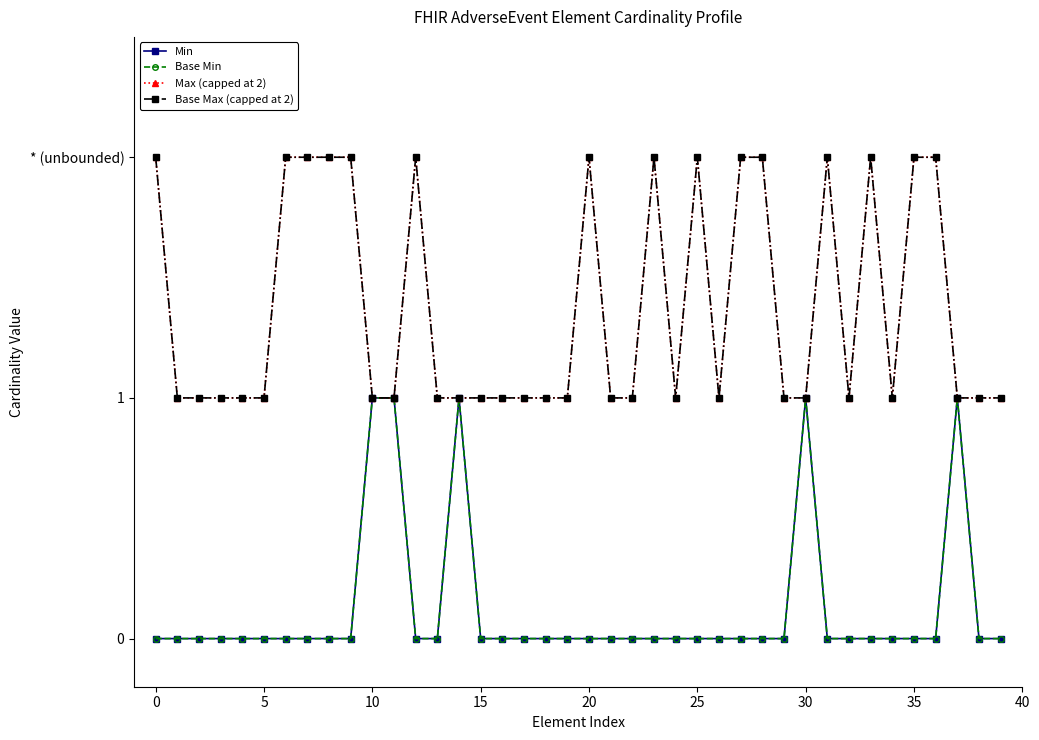

Reading left to right, extract all data points from this chart.

Min: 0	0	0	0	0	0	0	0	0	0	1	1	0	0	1	0	0	0	0	0	0	0	0	0	0	0	0	0	0	0	1	0	0	0	0	0	0	1	0	0
Base Min: 0	0	0	0	0	0	0	0	0	0	1	1	0	0	1	0	0	0	0	0	0	0	0	0	0	0	0	0	0	0	1	0	0	0	0	0	0	1	0	0
Max (capped at 2): 2	1	1	1	1	1	2	2	2	2	1	1	2	1	1	1	1	1	1	1	2	1	1	2	1	2	1	2	2	1	1	2	1	2	1	2	2	1	1	1
Base Max (capped at 2): 2	1	1	1	1	1	2	2	2	2	1	1	2	1	1	1	1	1	1	1	2	1	1	2	1	2	1	2	2	1	1	2	1	2	1	2	2	1	1	1